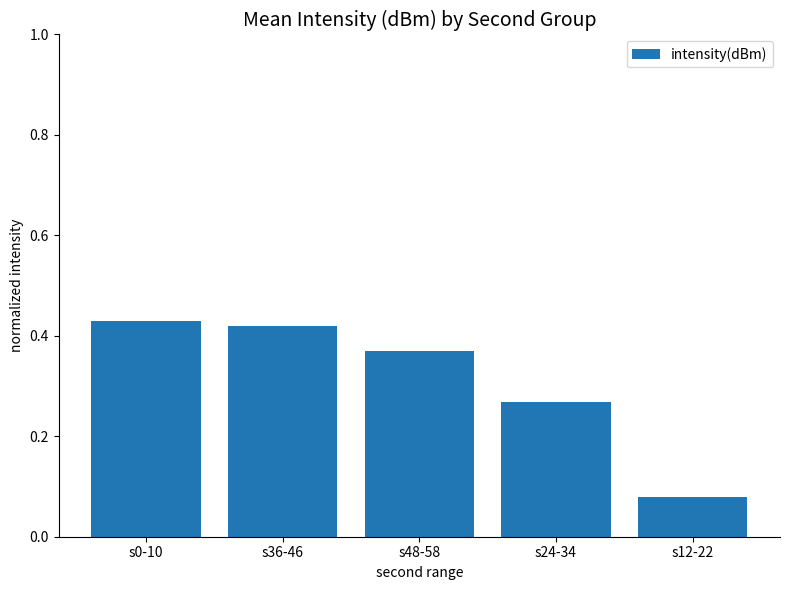

How many bars are there in total?

5